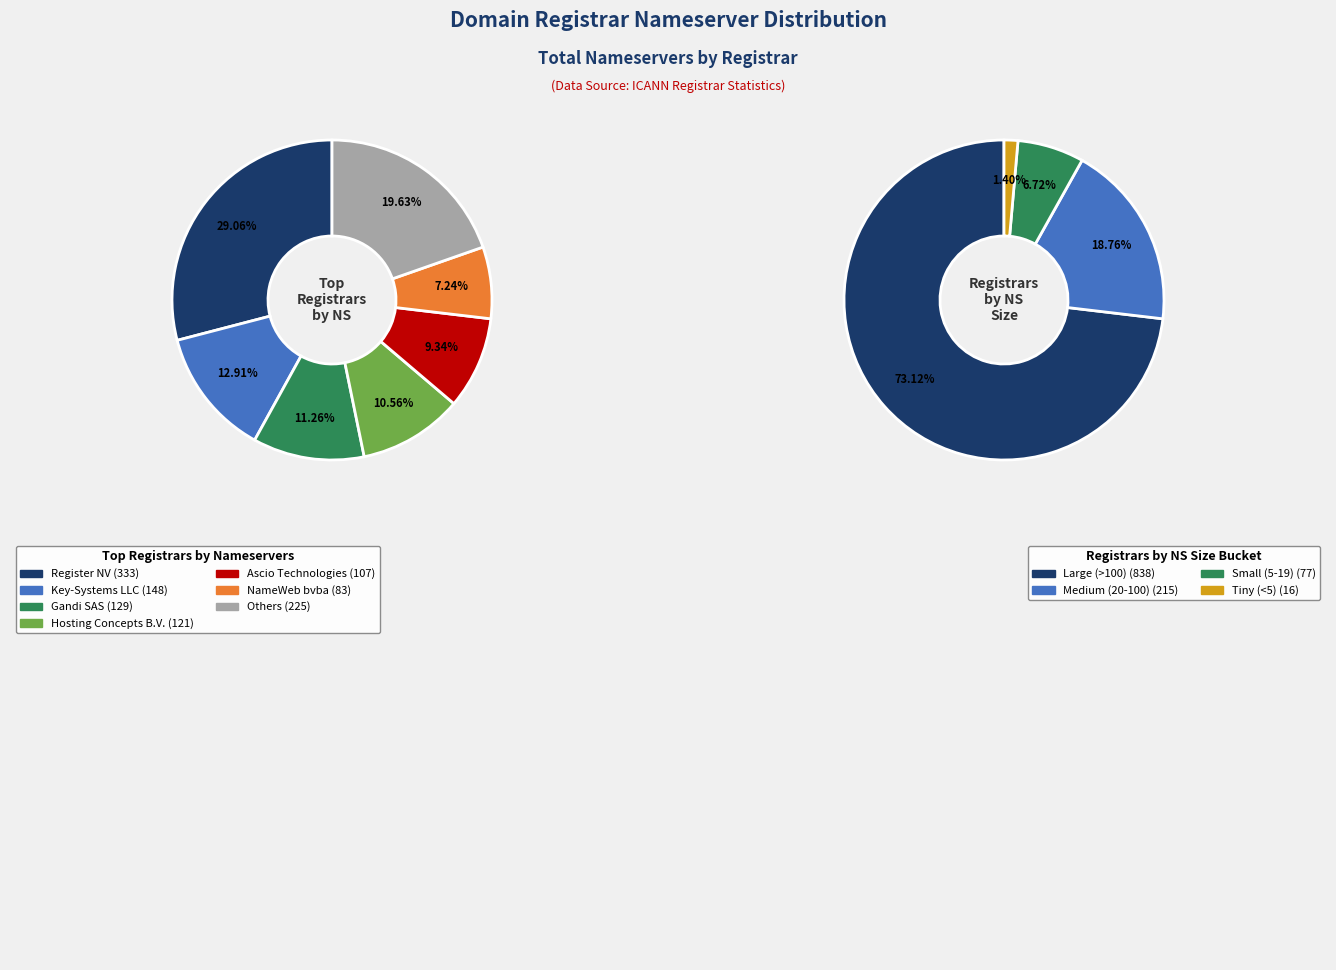

True or false: NameWeb bvba accounts for 7% of the total.

True